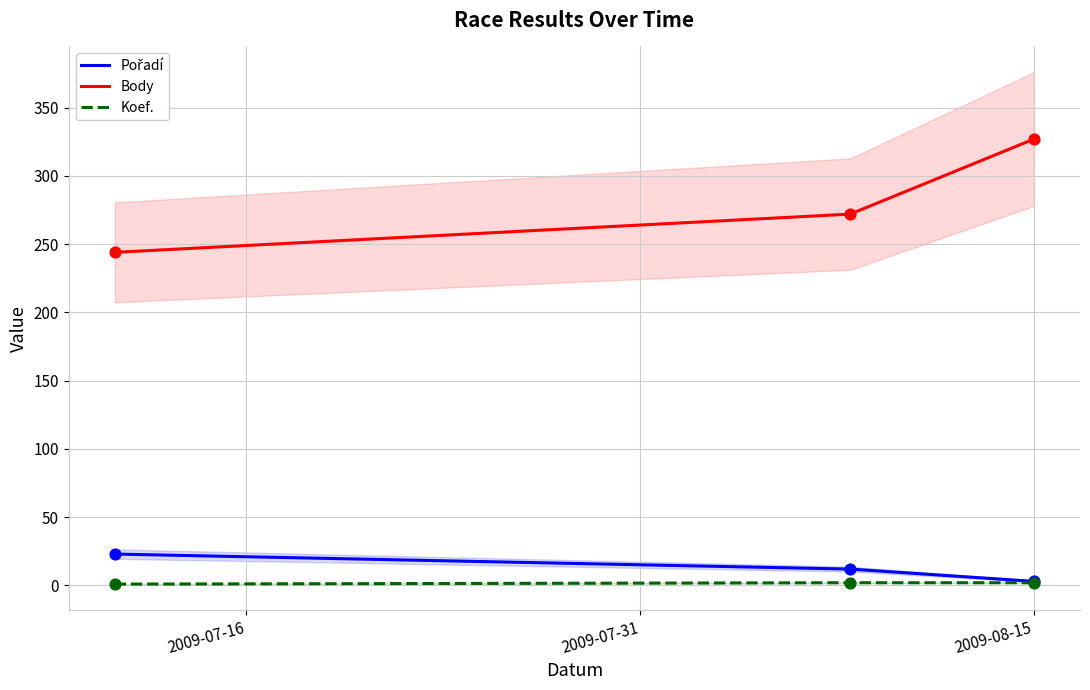

At how many categories does at least one series exceed 205?

3